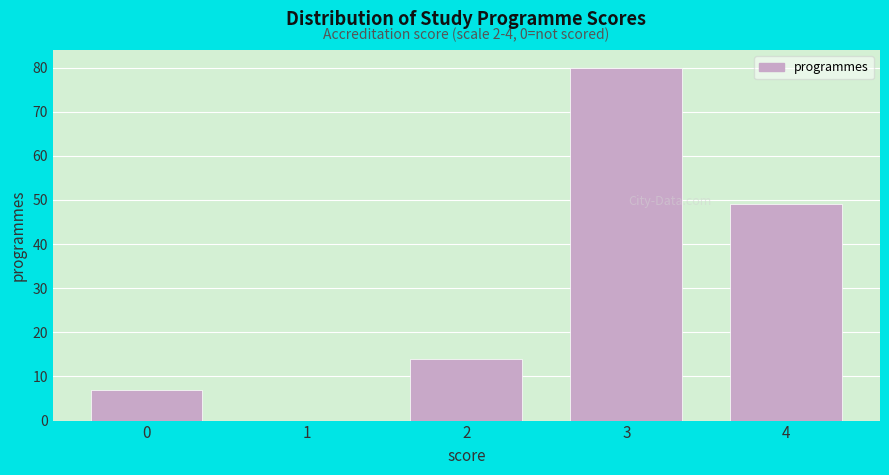

Reading left to right, extract all data points from this chart.

0=7	1=0	2=14	3=80	4=49